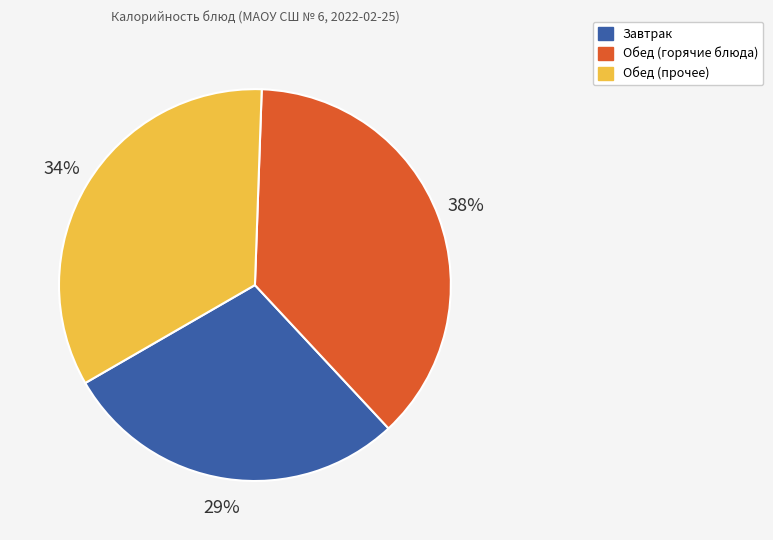

To the nearest percent, what portion does Обед (горячие блюда) represent?

38%